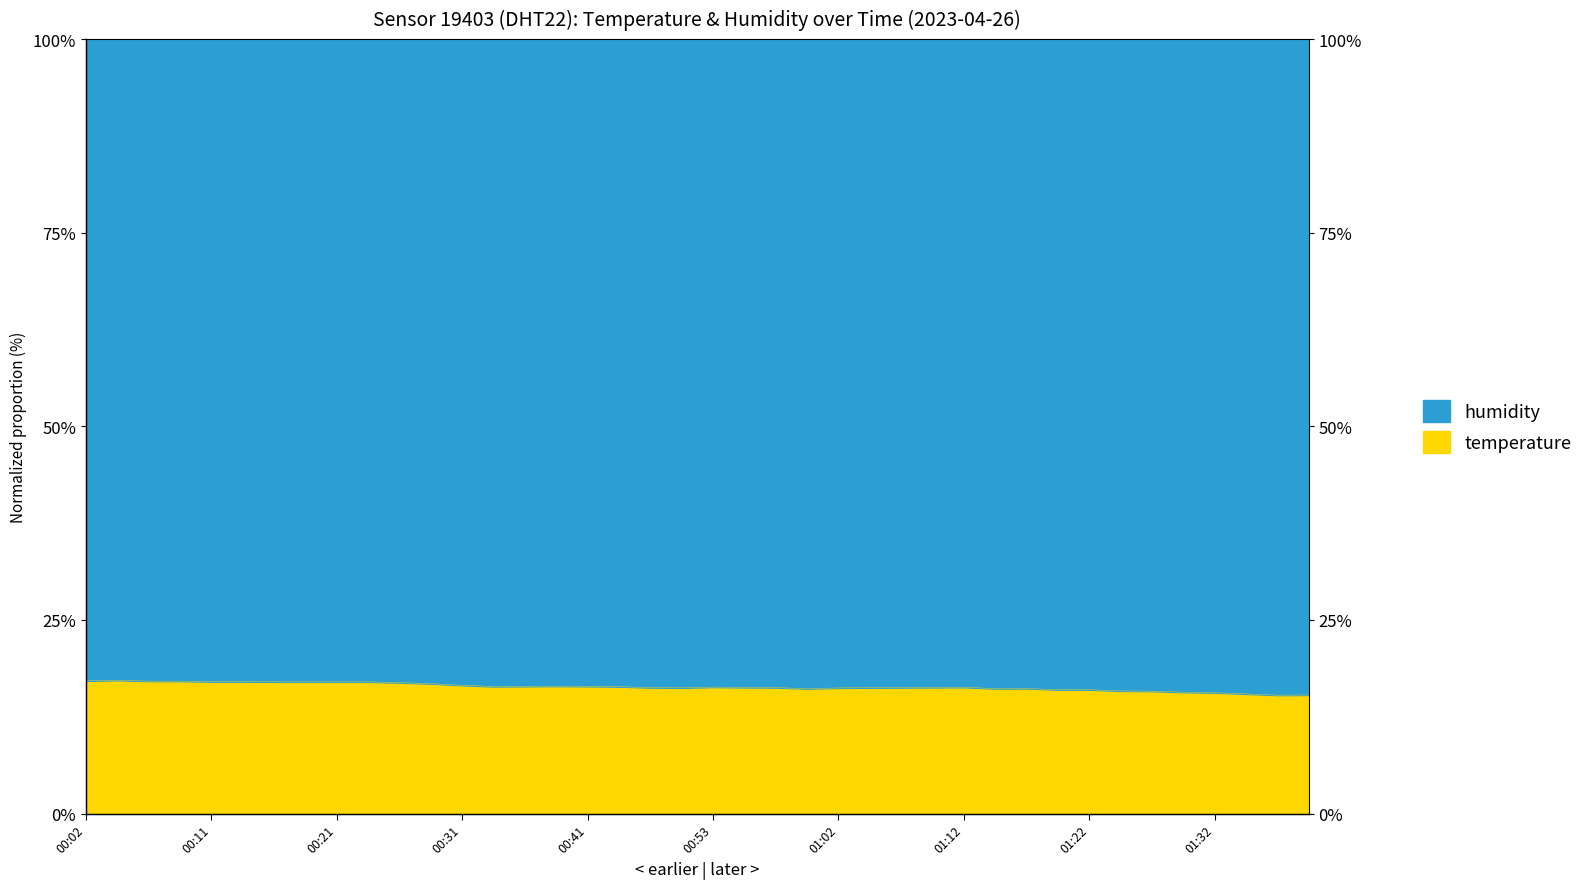

What value does the data have at 00:28?

16.8